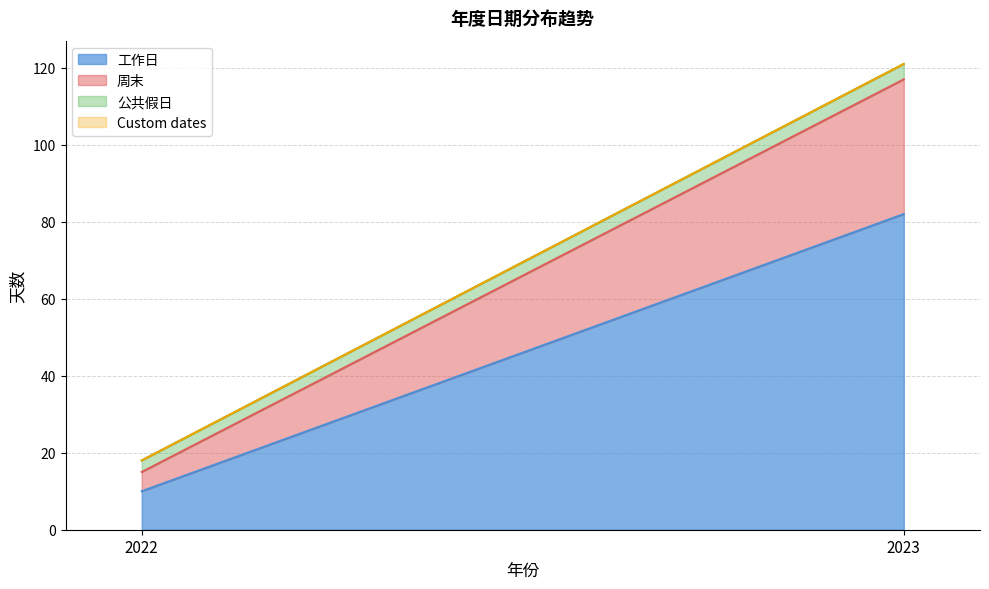

What are all the series names shown in the legend?

工作日, 周末, 公共假日, Custom dates